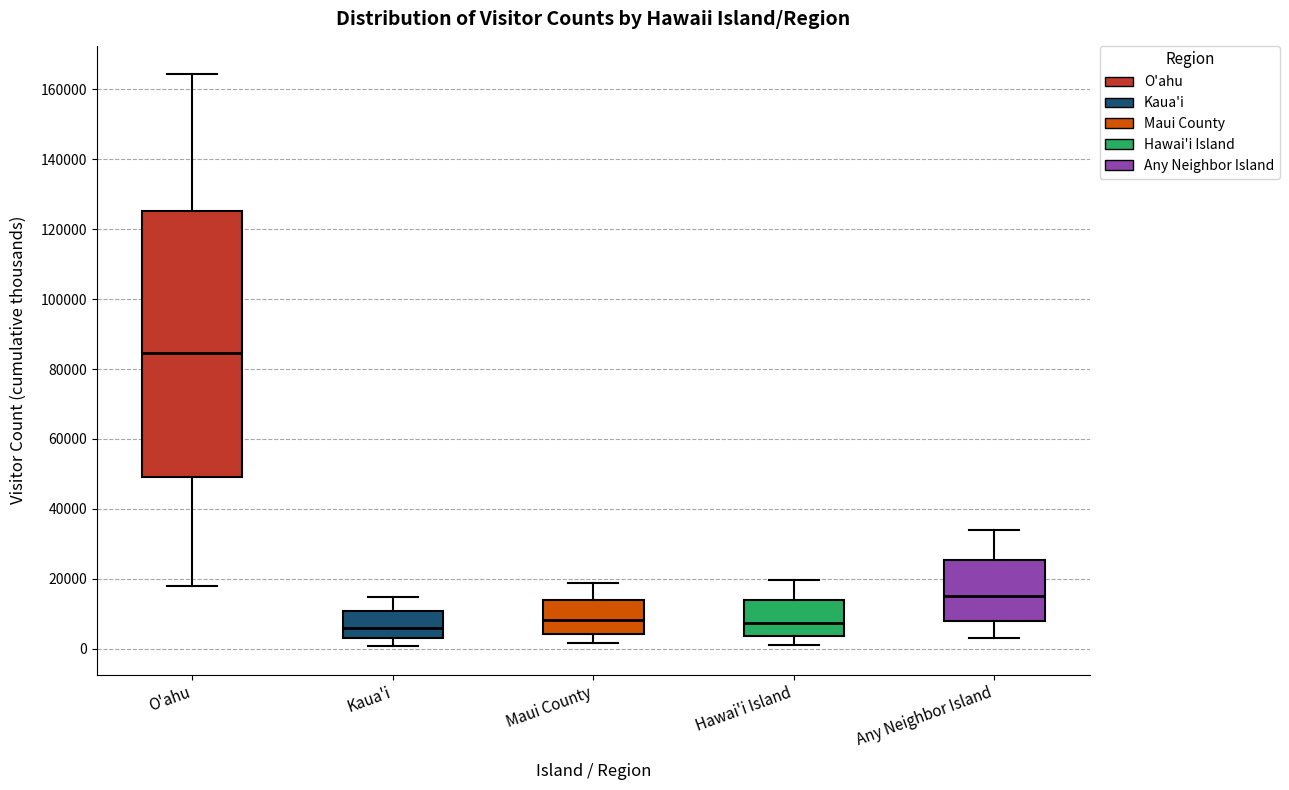

Reading left to right, transcribe this box plot: for each box, give where its median line is, the range the box spans, and where its two whiskers end, as read against the y-axis. The values are not printed on the chart, so give them approximately, as read against the axis.

O'ahu: median 84000, box 48000 to 126000, whiskers 18000 to 164000
Kaua'i: median 6000, box 4000 to 10000, whiskers 0 to 14000
Maui County: median 8000, box 4000 to 14000, whiskers 2000 to 18000
Hawai'i Island: median 8000, box 4000 to 14000, whiskers 2000 to 20000
Any Neighbor Island: median 16000, box 8000 to 26000, whiskers 2000 to 34000